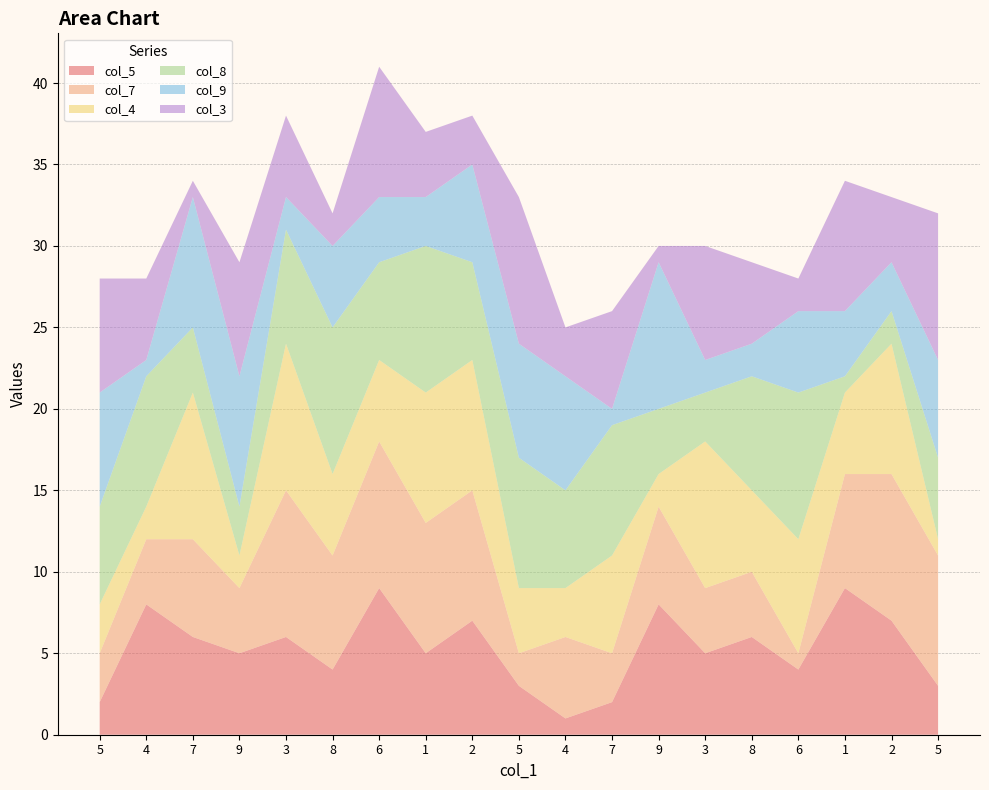

Reading left to right, transcribe all the data shown in this chart.

col_5: 2	8	6	5	6	4	9	5	7	3	1	2	8	5	6	4	9	7	3
col_7: 3	4	6	4	9	7	9	8	8	2	5	3	6	4	4	1	7	9	8
col_4: 3	2	9	2	9	5	5	8	8	4	3	6	2	9	5	7	5	8	1
col_8: 6	8	4	3	7	9	6	9	6	8	6	8	4	3	7	9	1	2	5
col_9: 7	1	8	8	2	5	4	3	6	7	7	1	9	2	2	5	4	3	6
col_3: 7	5	1	7	5	2	8	4	3	9	3	6	1	7	5	2	8	4	9